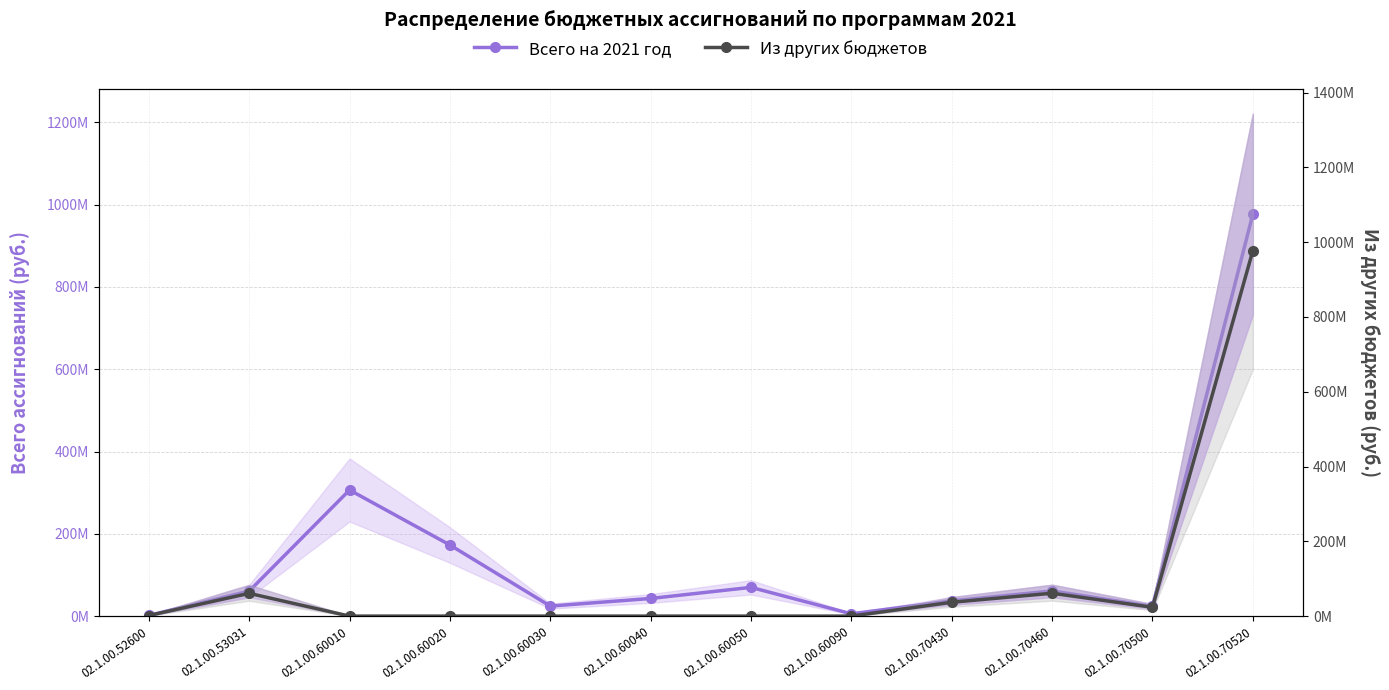

Does the chart display data point markers on the line(s)?

Yes